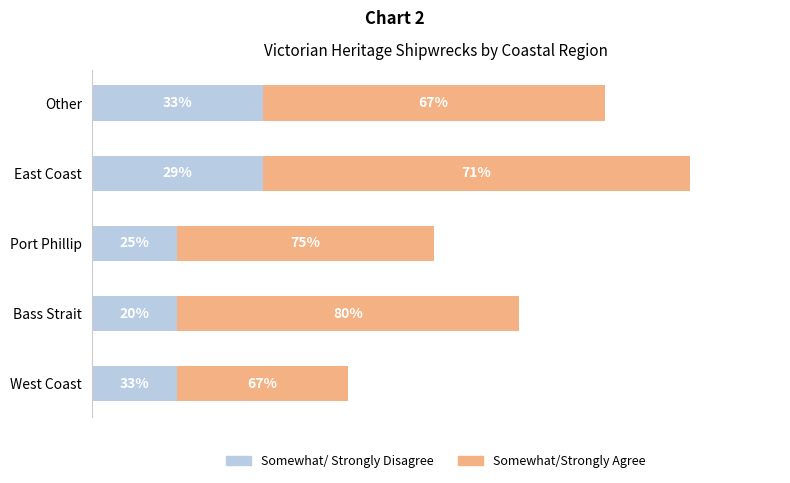

What are all the series names shown in the legend?

Somewhat/ Strongly Disagree, Somewhat/Strongly Agree